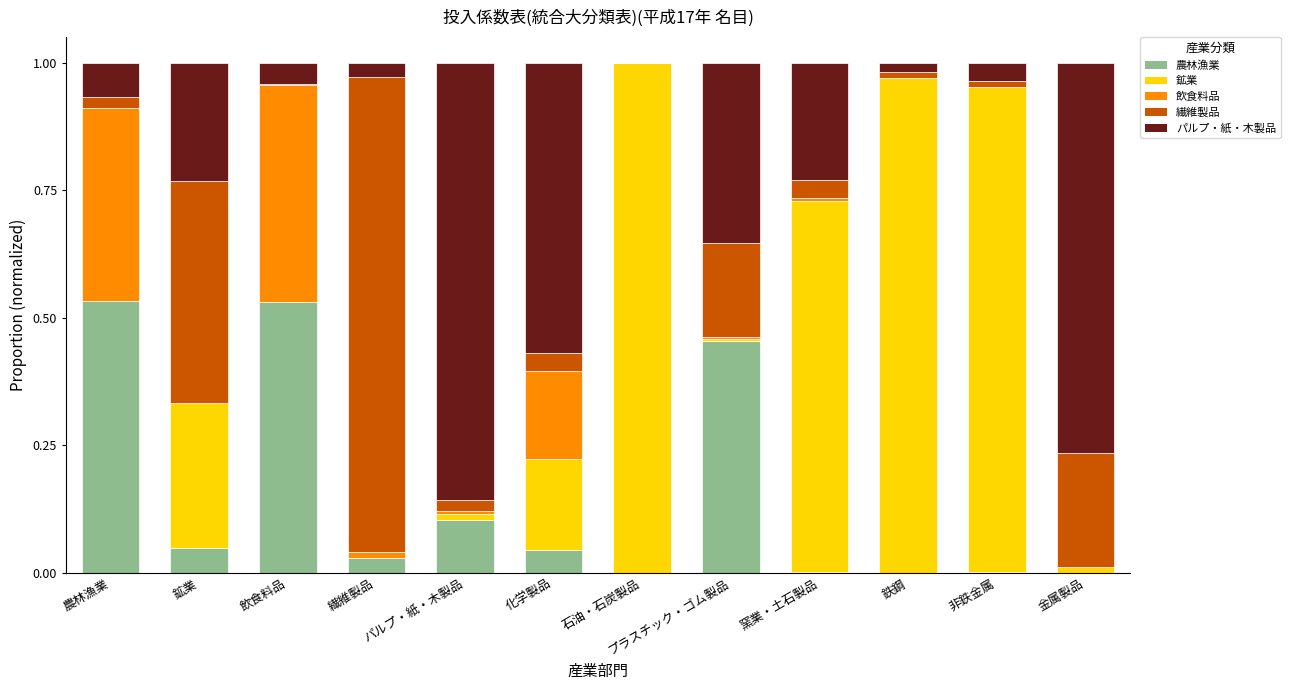

What is the total value across all series at パルプ・紙・木製品?

1.0